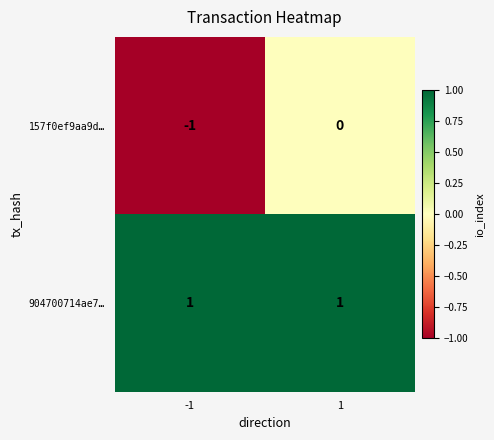

The value of 157f0ef9aa9d… at -1 is -1. True or false?

True